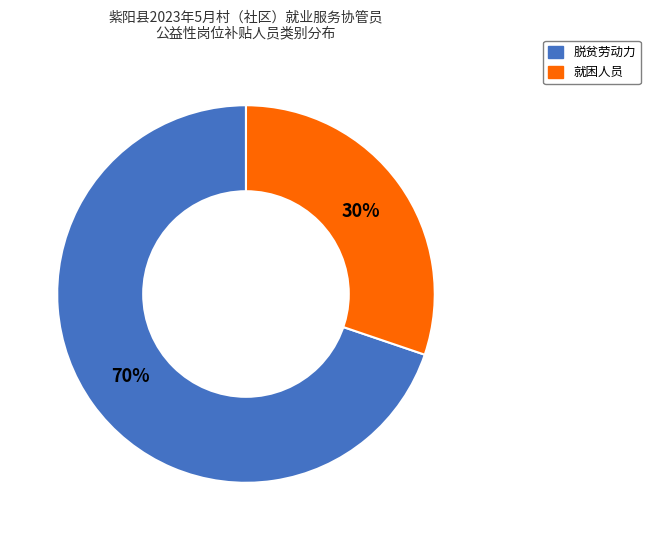

True or false: 就困人员 accounts for 30% of the total.

True